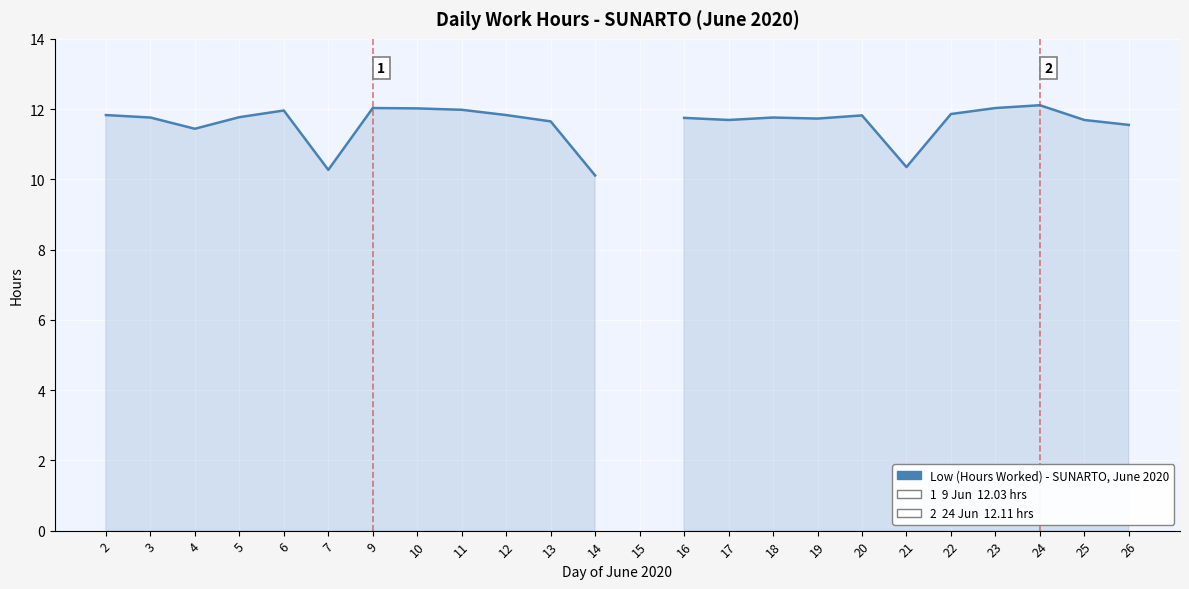

Where is the data nearest to the value 11?

4